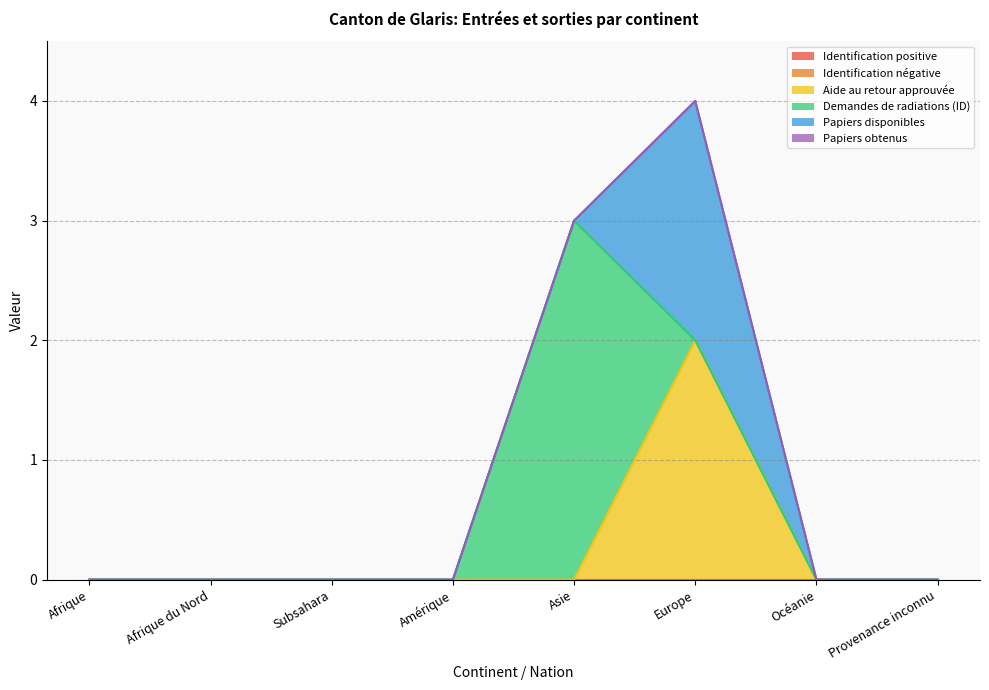

Is the value of Aide au retour approuvée at Provenance inconnu greater than the value of Demandes de radiations (ID) at Afrique?

No